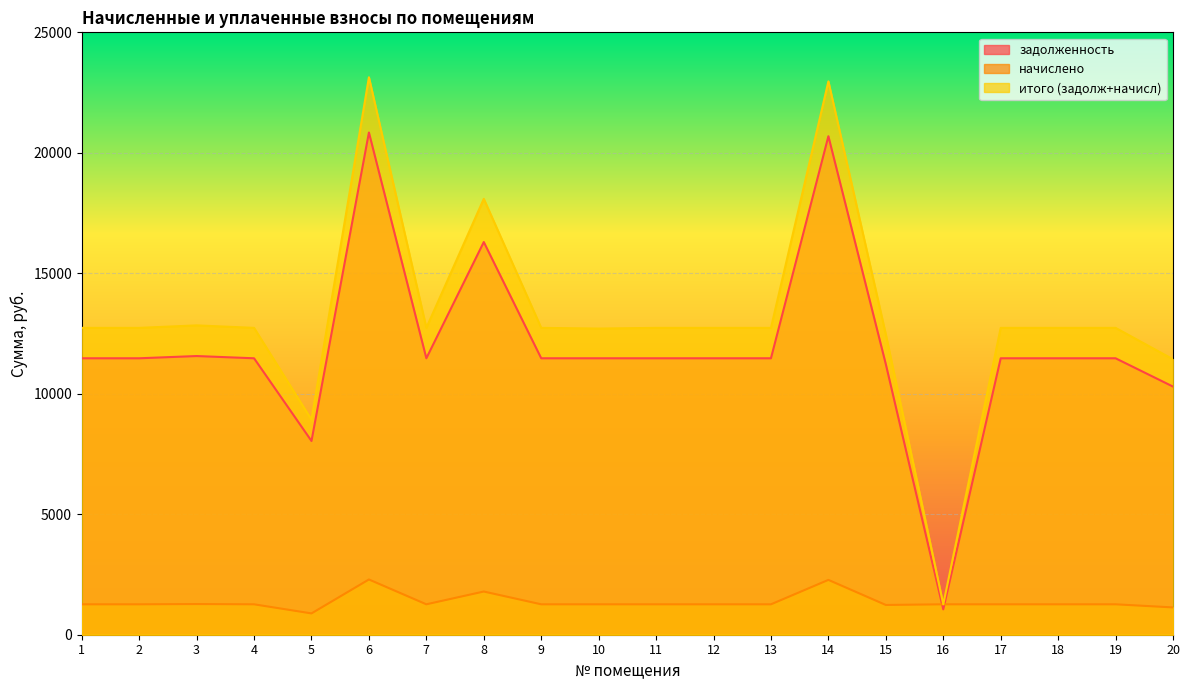

True or false: итого (задолж+начисл) and начислено intersect in this chart.

False